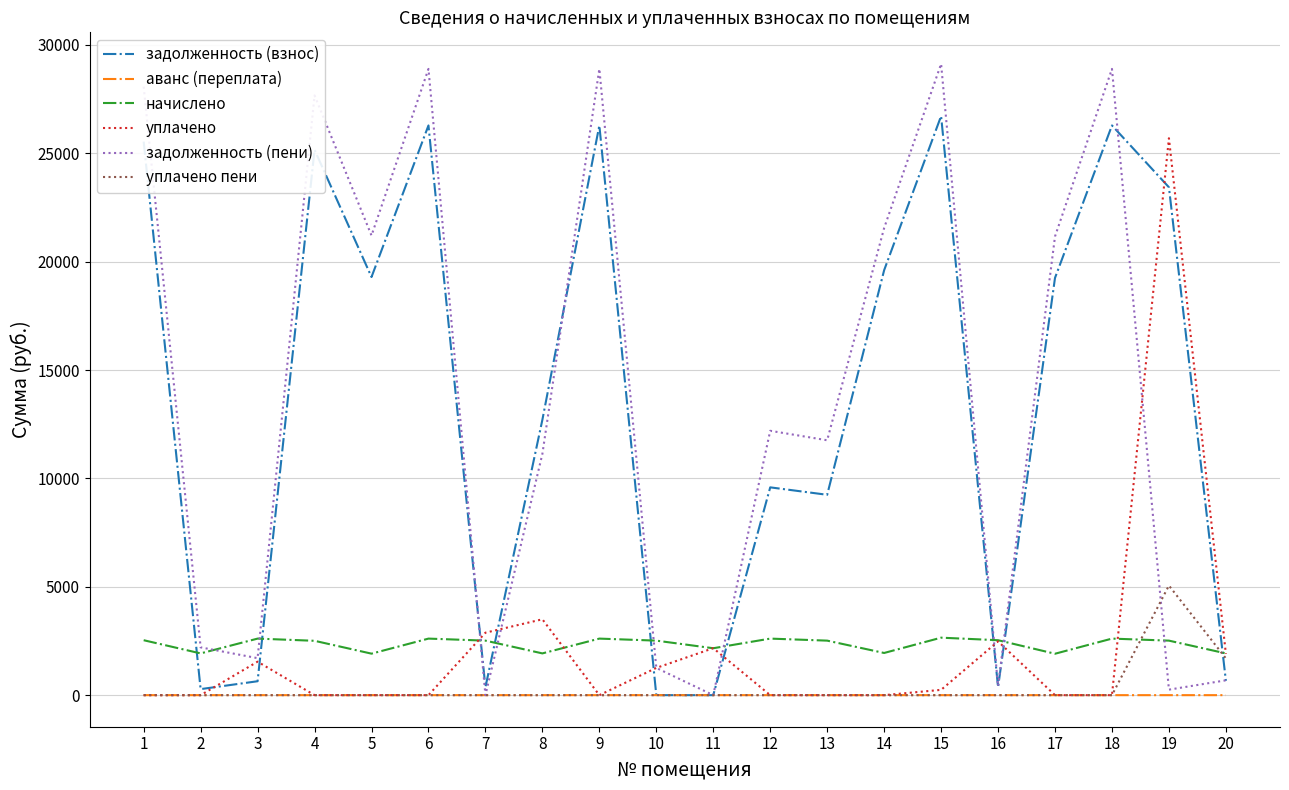

List the series in order of their peak value, highest first.

задолженность (пени), задолженность (взнос), уплачено, уплачено пени, начислено, аванс (переплата)